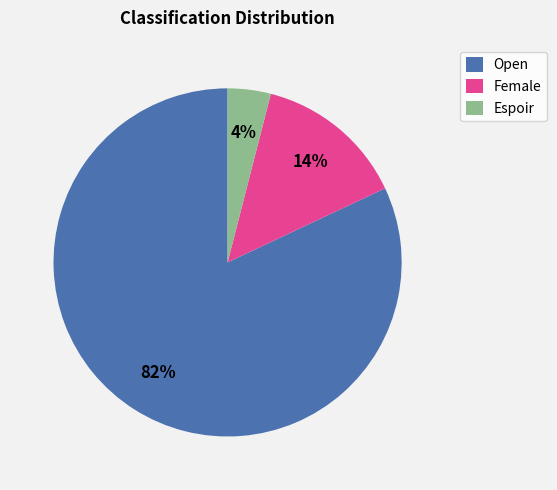

How many segments does this pie chart have?

3